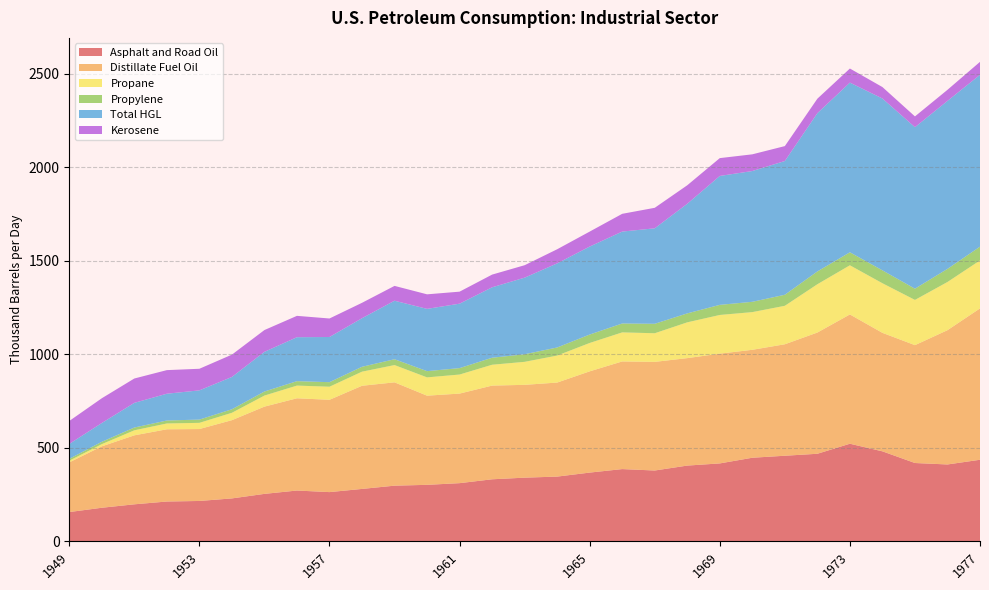

Reading right to left, transcribe all the data shown in this chart.

Asphalt and Road Oil: 436.1	411.0	418.7	481.1	521.7	468.1	457.6	446.9	416.6	405.0	378.7	386.3	367.6	346.2	340.5	331.7	311.1	302.1	297.7	280.3	263.3	271.7	253.8	229.6	215.9	213.0	198.0	179.7	156.7
Distillate Fuel Oil: 808.7	717.5	629.8	633.1	690.8	647.7	595.6	576.7	586.5	574.2	580.4	575.2	541.0	502.4	496.0	500.6	478.6	476.4	552.1	551.2	493.2	492.9	466.2	418.1	384.3	385.9	368.6	328.1	265.5
Propane: 256.3	257.5	241.7	265.1	262.8	258.1	205.6	201.4	206.8	191.2	153.0	155.3	151.7	144.3	122.9	111.4	101.8	97.8	92.3	75.3	69.9	67.9	59.1	39.4	33.1	31.1	26.9	11.8	8.9
Propylene: 73.6	70.1	59.9	68.9	69.4	68.4	58.9	55.0	54.0	47.8	50.5	47.5	45.1	43.2	40.5	37.5	34.3	33.3	31.2	26.1	24.3	23.6	21.6	18.8	17.4	15.8	14.9	12.5	10.0
Total HGL: 918.2	897.6	863.0	918.2	906.7	845.7	714.6	698.8	688.8	585.8	510.2	491.1	470.1	449.4	409.3	376.3	344.3	332.8	312.7	259.6	241.4	234.9	212.1	172.6	156.1	143.1	131.8	100.4	79.7
Kerosene: 69.2	59.2	57.5	61.1	75.2	77.3	79.7	89.2	95.2	98.8	109.5	94.8	80.0	75.4	66.4	67.8	64.1	77.6	79.2	82.3	98.8	114.1	116.3	119.2	115.4	126.0	130.1	132.2	122.5